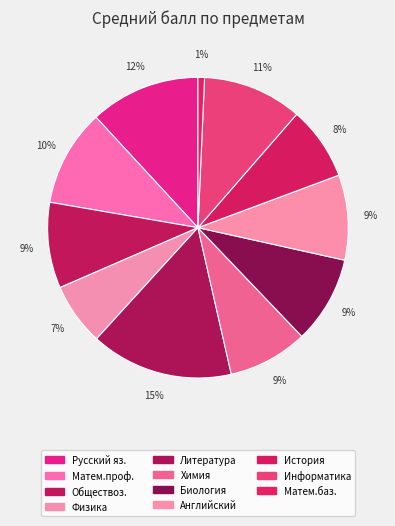

Is there a majority slice in this chart?

No